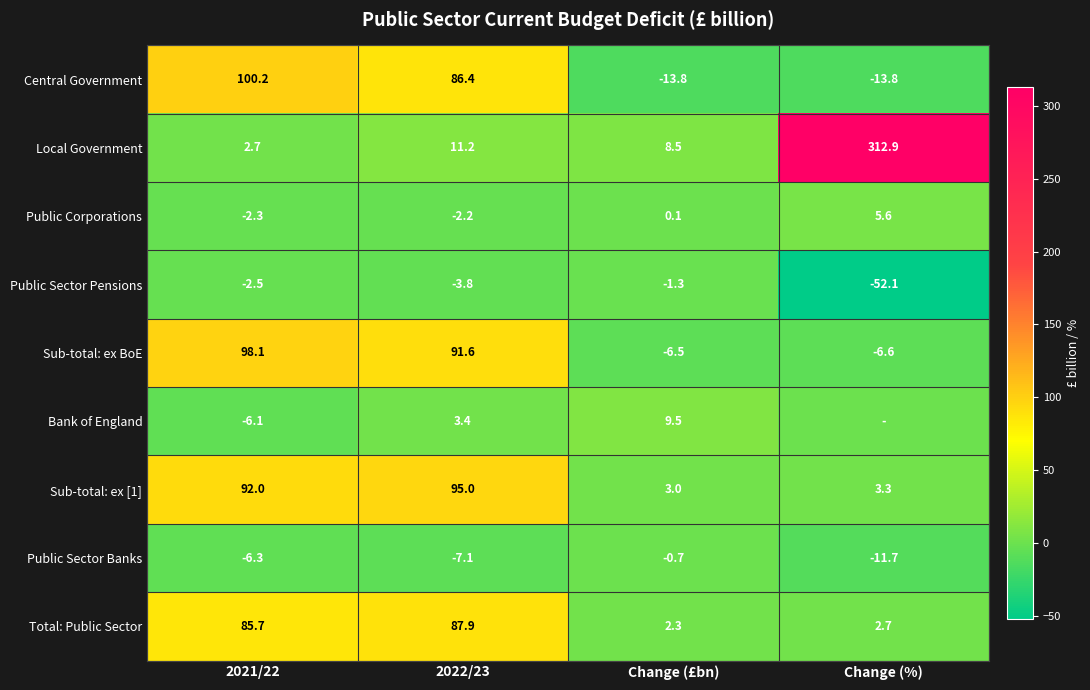

What is the difference between the maximum and minimum values in the Total: Public Sector series?

85.6